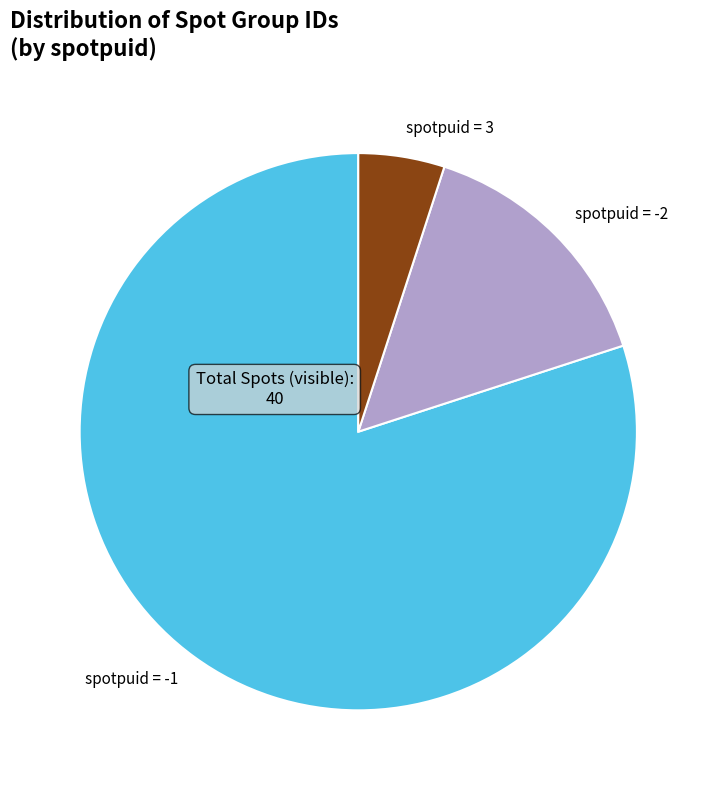

What is the smallest slice in the pie chart?

spotpuid = 3